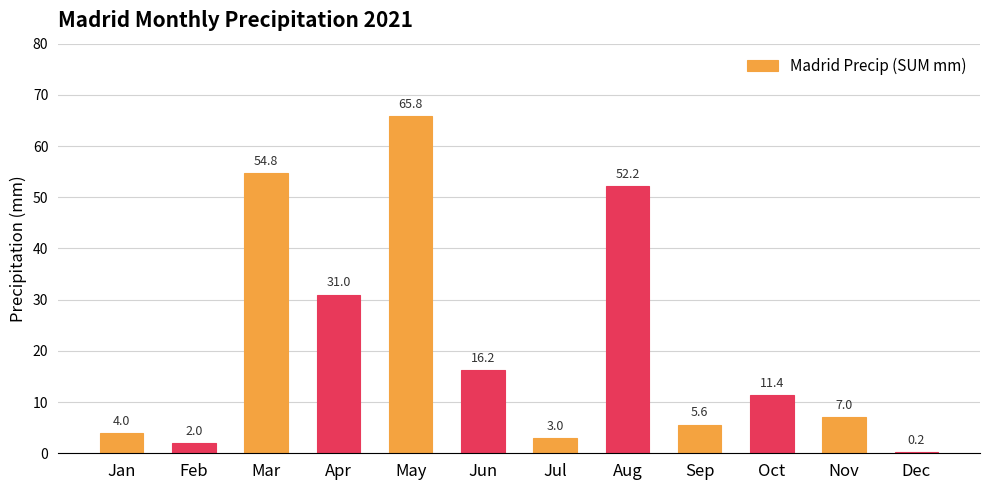

Reading right to left, transcribe all the data shown in this chart.

Dec=0.2	Nov=7.0	Oct=11.4	Sep=5.6	Aug=52.2	Jul=3.0	Jun=16.2	May=65.8	Apr=31.0	Mar=54.8	Feb=2.0	Jan=4.0